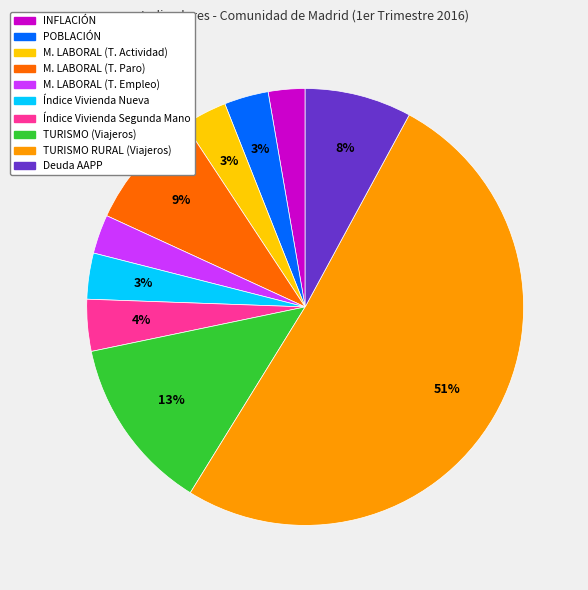

How many segments does this pie chart have?

10